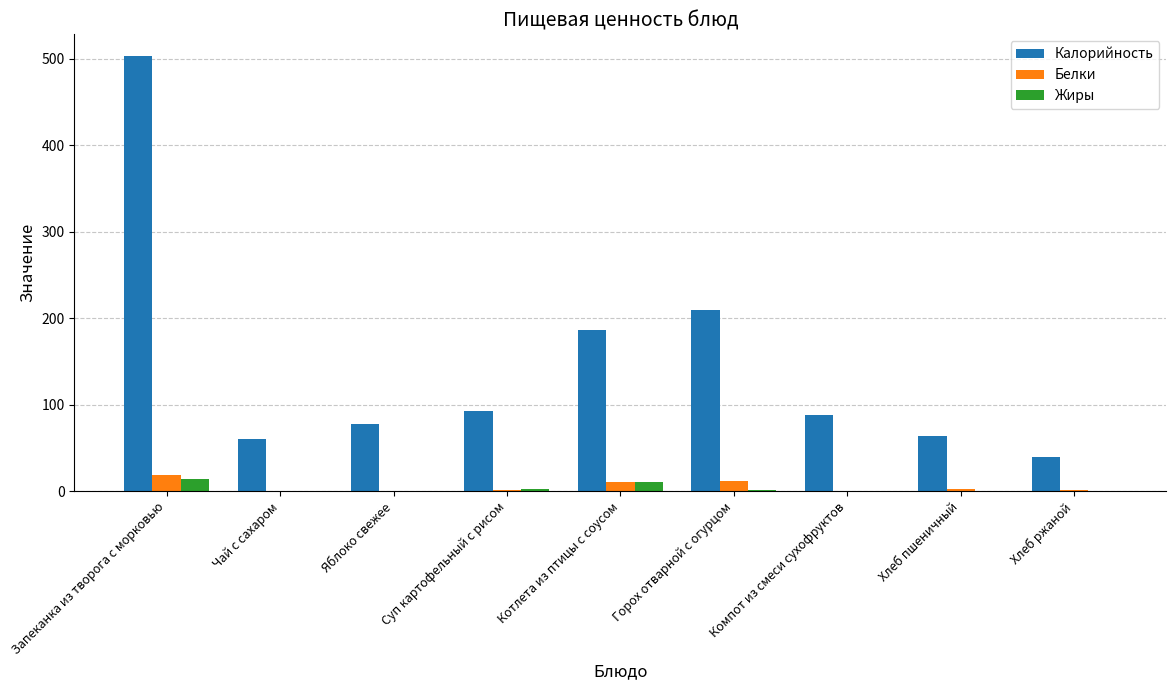

What is the difference between the Белки values at Компот из смеси сухофруктов and Хлеб ржаной?

1.2